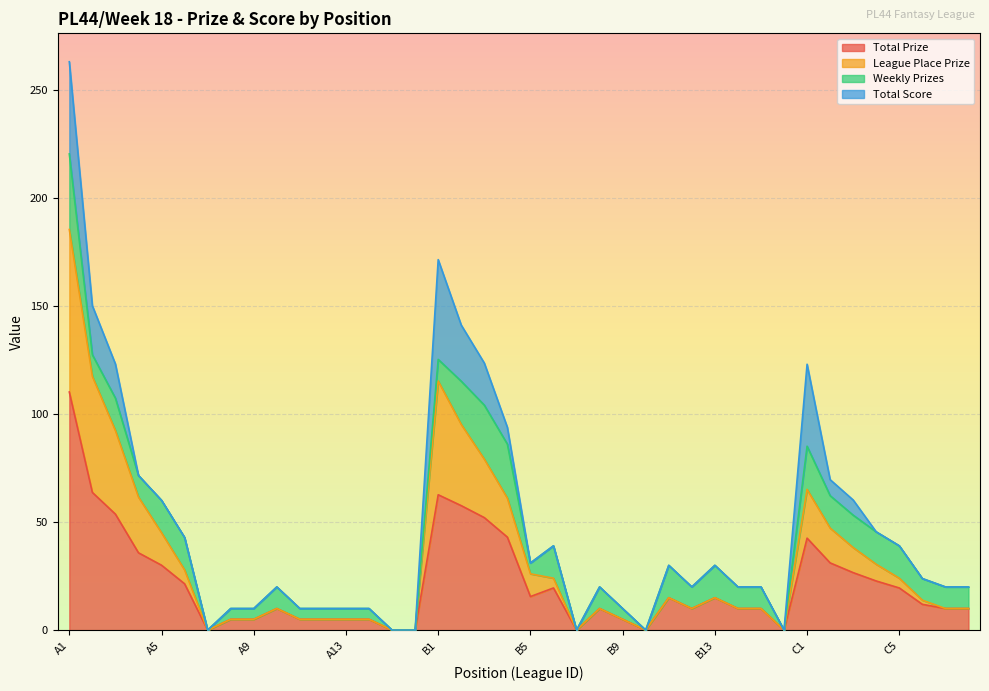

Which category has the highest value in the Total Prize series?

A1